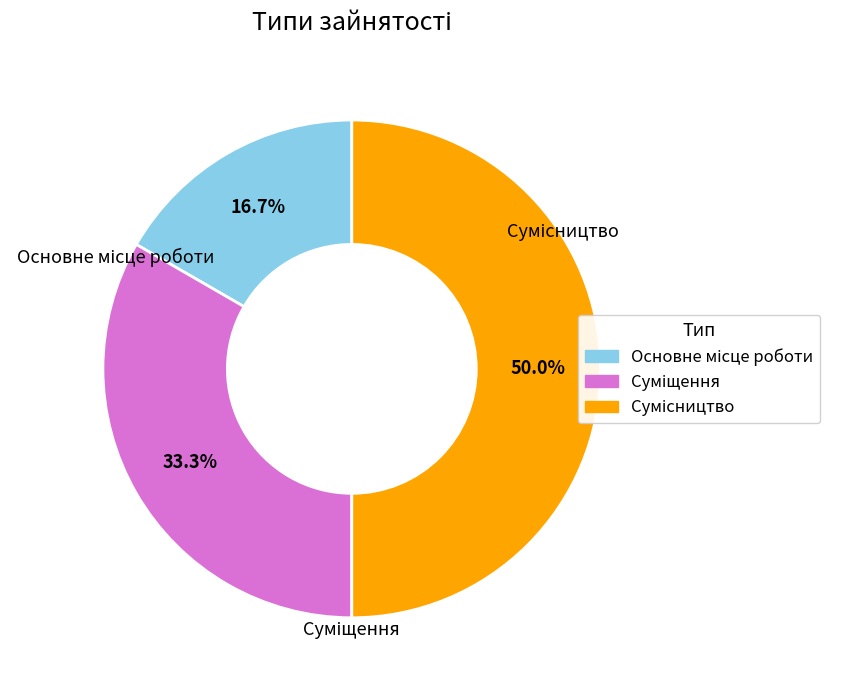

Does Основне місце роботи represent more than half of the total?

No